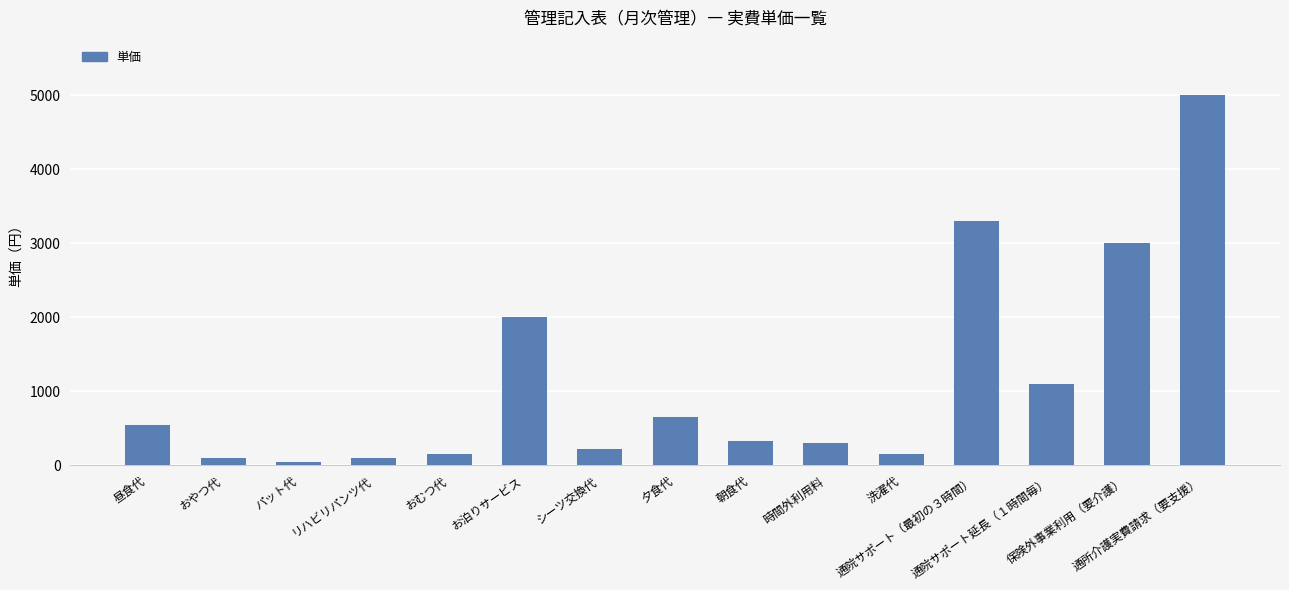

The value at 夕食代 is 650. True or false?

True